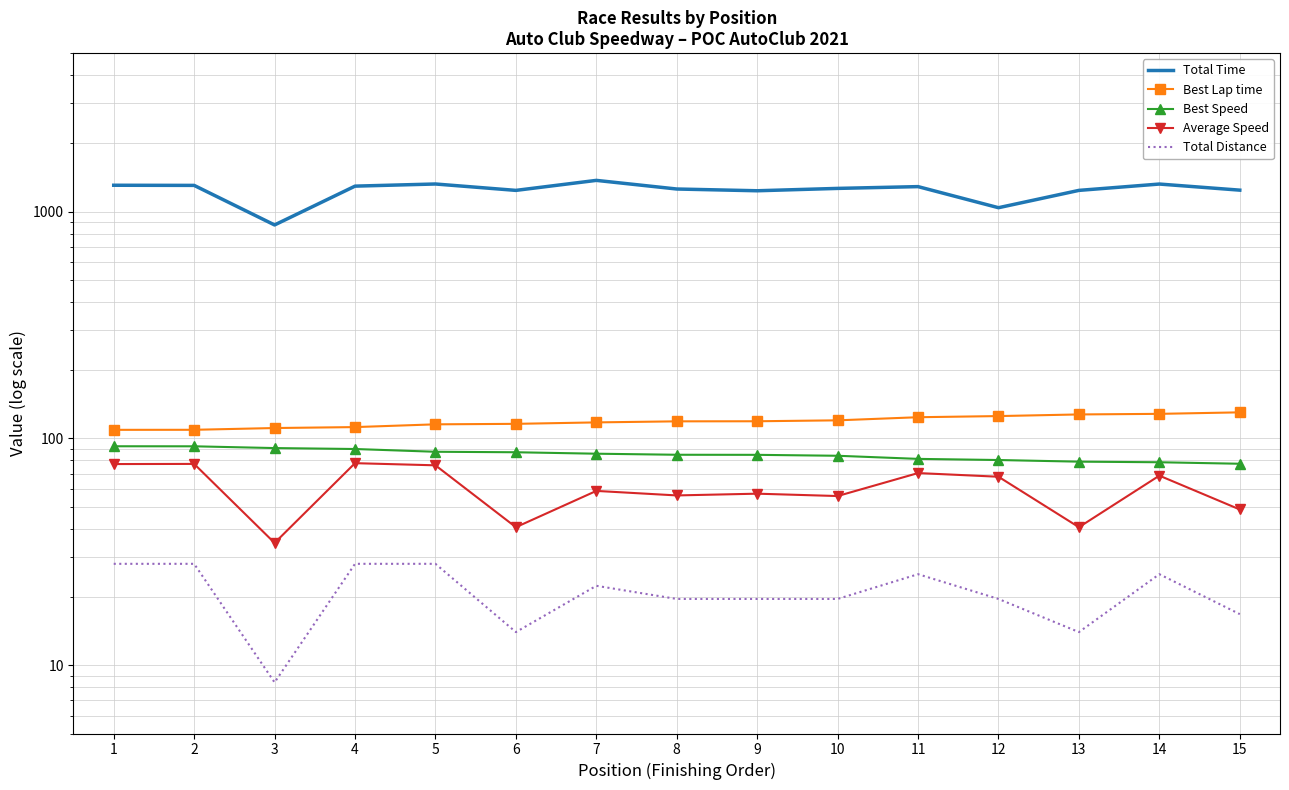

At which category does Total Time reach its first local peak?

5